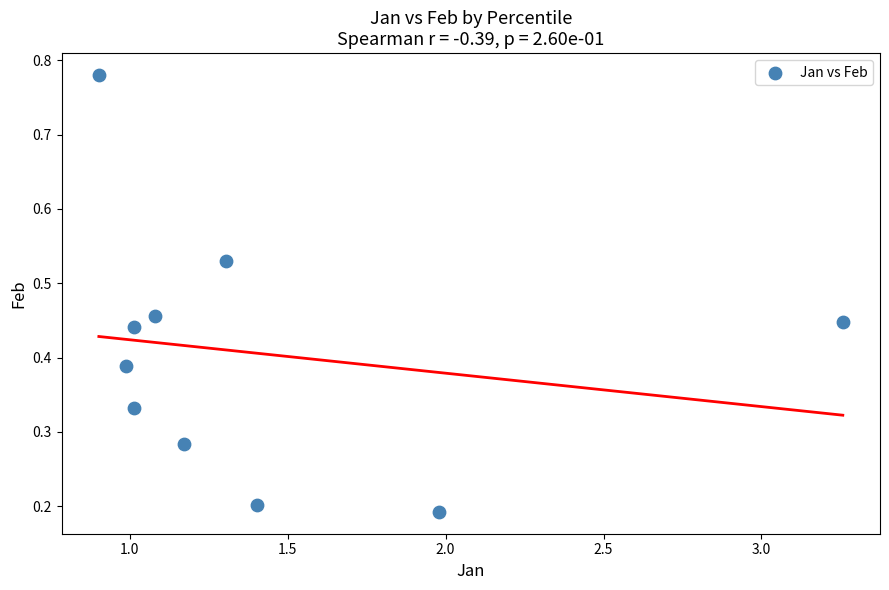

What is the range of X values (max minus min)?

2.4